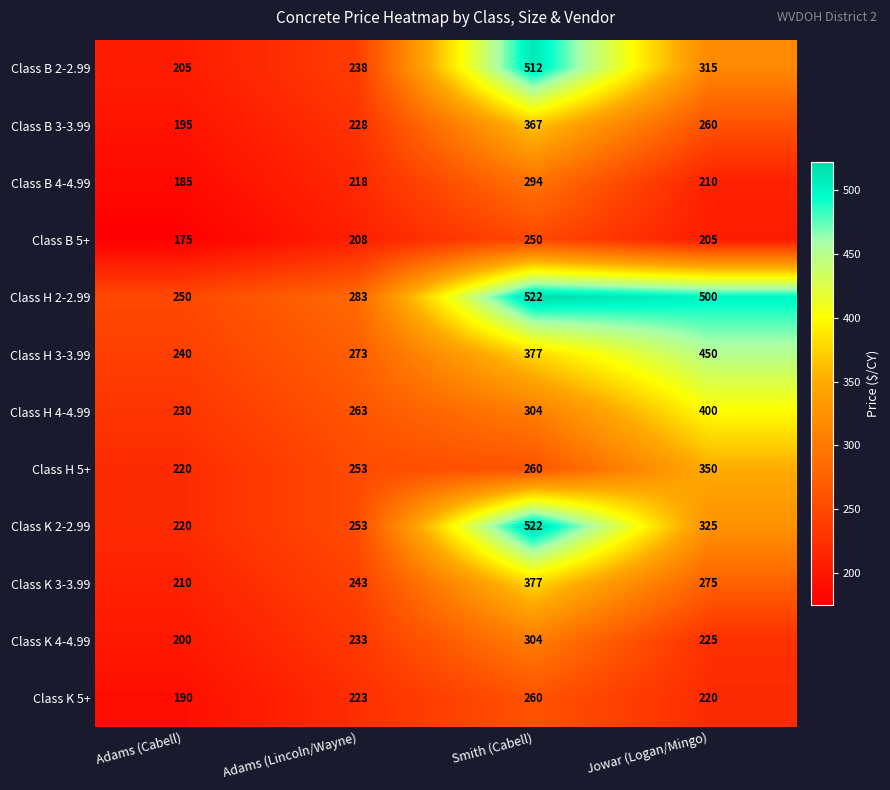

Count the number of categories in the chart.

4